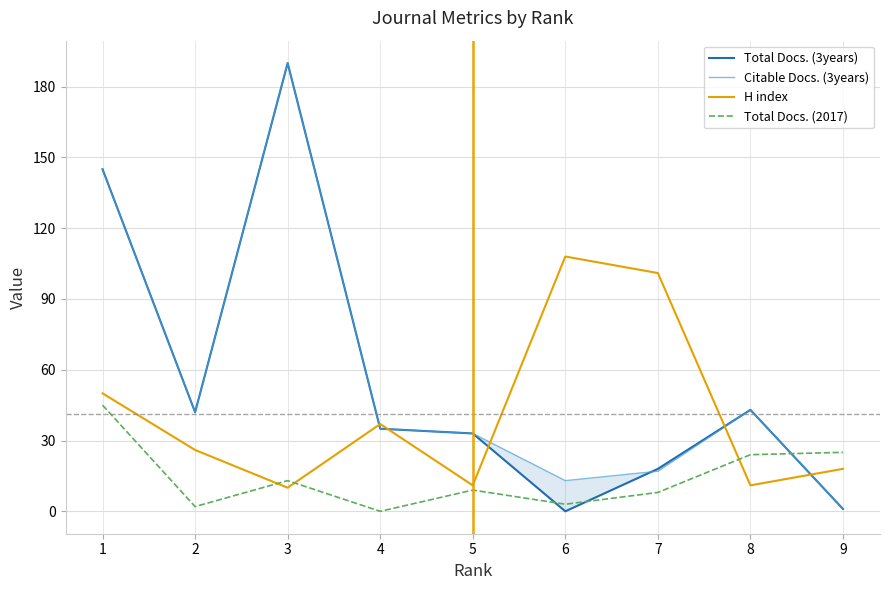

Which series has the largest total across all categories?

Citable Docs. (3years)